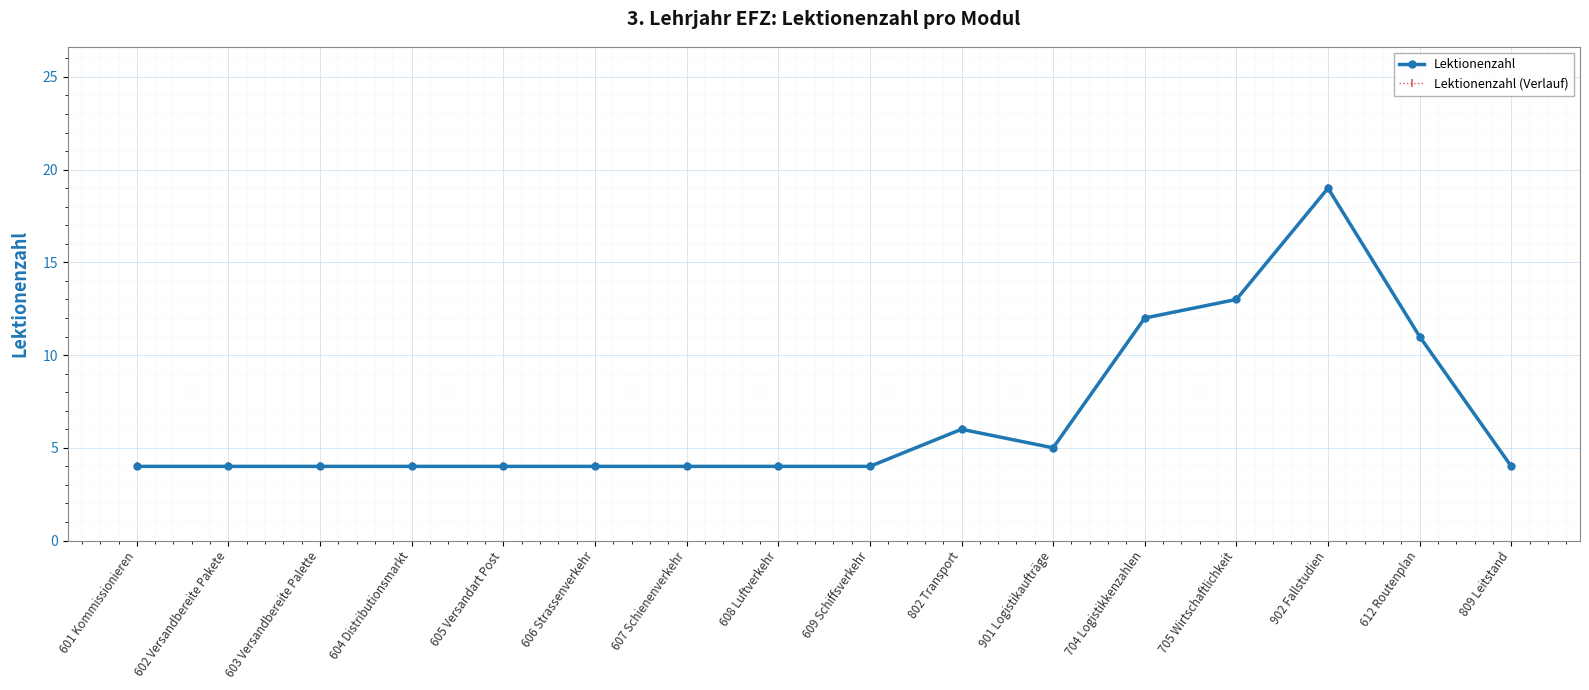

Reading left to right, transcribe all the data shown in this chart.

Lektionenzahl: 4	4	4	4	4	4	4	4	4	6	5	12	13	19	11	4
Lektionenzahl (Verlauf): 4	4	4	4	4	4	4	4	4	6	5	12	13	19	11	4